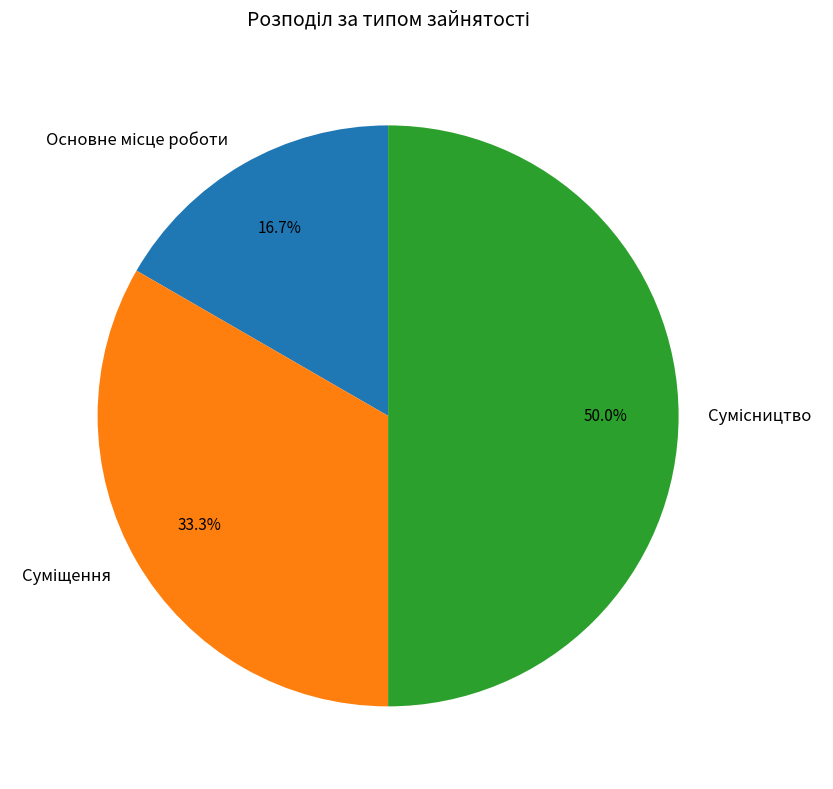

Approximately how many times larger is the value at Суміщення compared to Основне місце роботи?

2.0